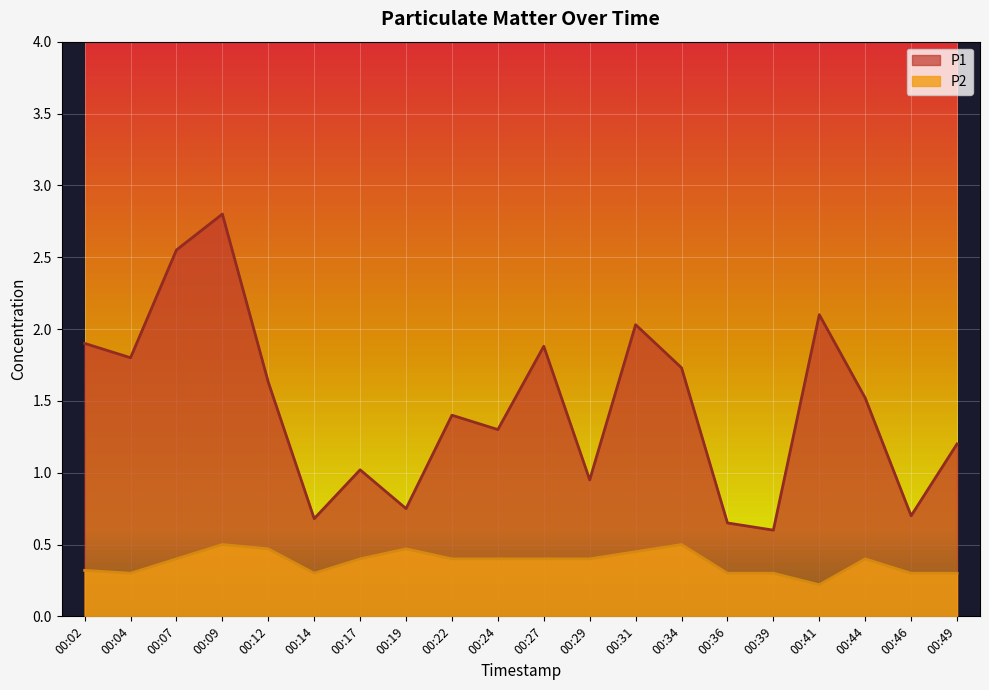

What is the difference between the second highest and second lowest values in the P1 series?

1.9